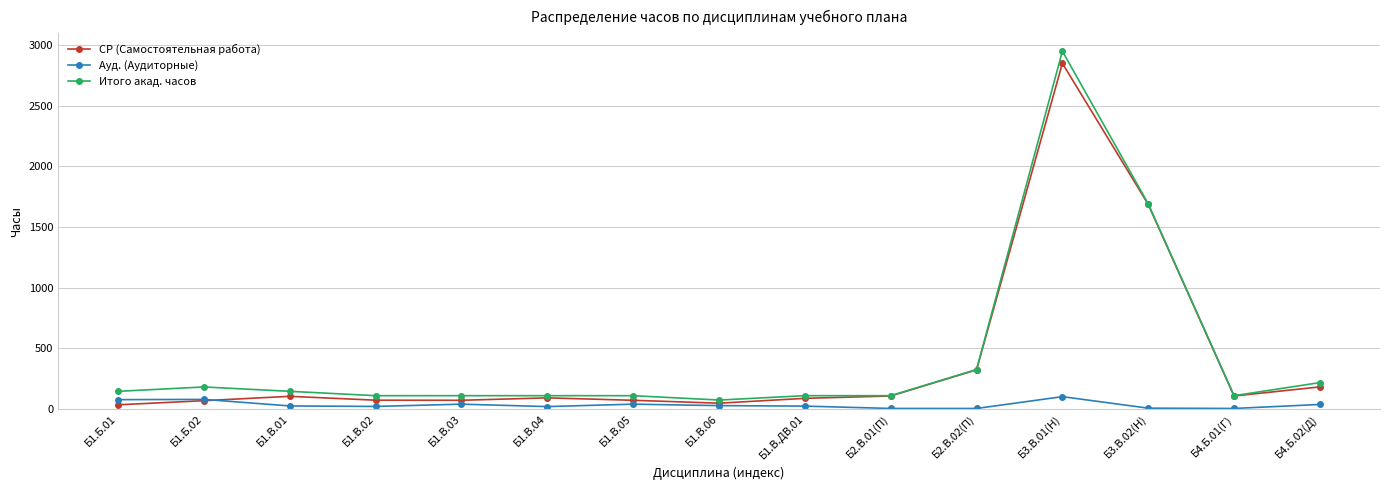

At how many categories does at least one series exceed 2630?

1